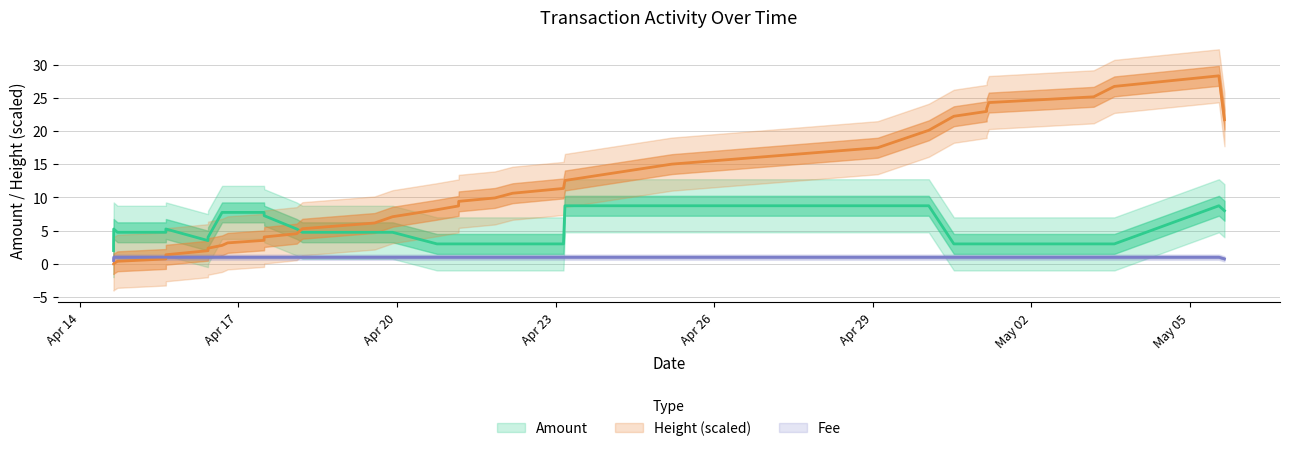

List the series in order of their overall mean, lowest first.

Fee, Amount, Height (scaled)